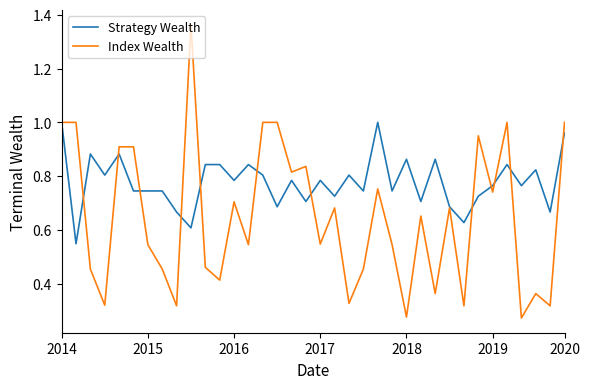

Which series has the widest spread of values?

Index Wealth